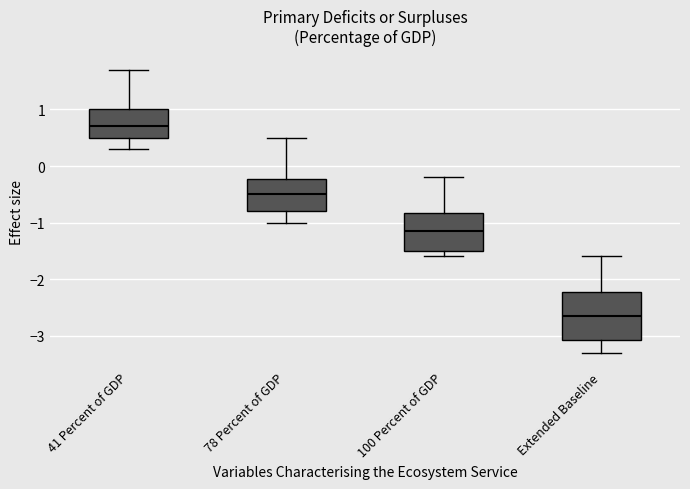

Reading left to right, transcribe this box plot: for each box, give where its median line is, the range the box spans, and where its two whiskers end, as read against the y-axis. The values are not printed on the chart, so give them approximately, as read against the axis.

41 Percent of GDP: median 0.7, box 0.5 to 1.0, whiskers 0.3 to 1.7
78 Percent of GDP: median -0.5, box -0.8 to -0.2, whiskers -1.0 to 0.5
100 Percent of GDP: median -1.1, box -1.5 to -0.8, whiskers -1.6 to -0.2
Extended Baseline: median -2.6, box -3.1 to -2.2, whiskers -3.3 to -1.6